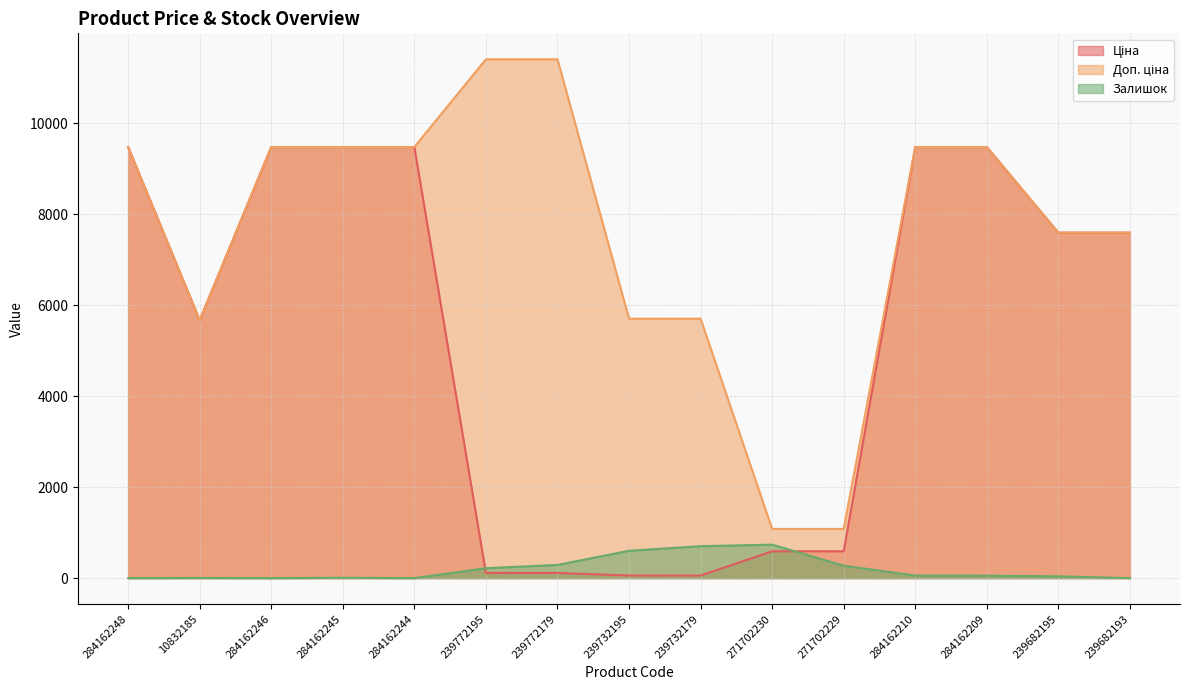

True or false: Доп. ціна and Залишок intersect in this chart.

False